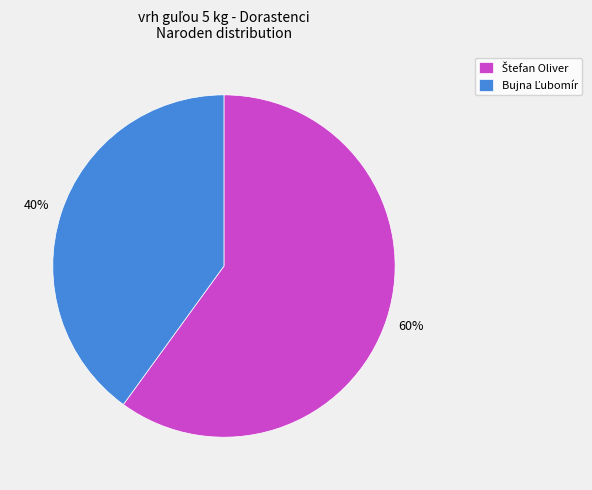

To the nearest percent, what is the difference between the largest and smallest slice percentages?

20%